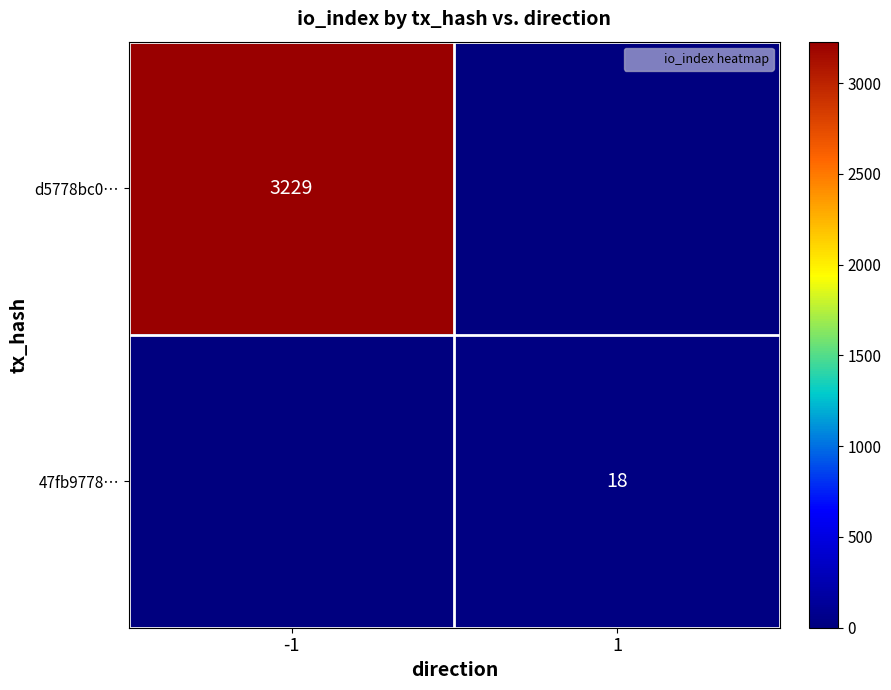

The value of d5778bc0… at -1 is 4441. True or false?

False